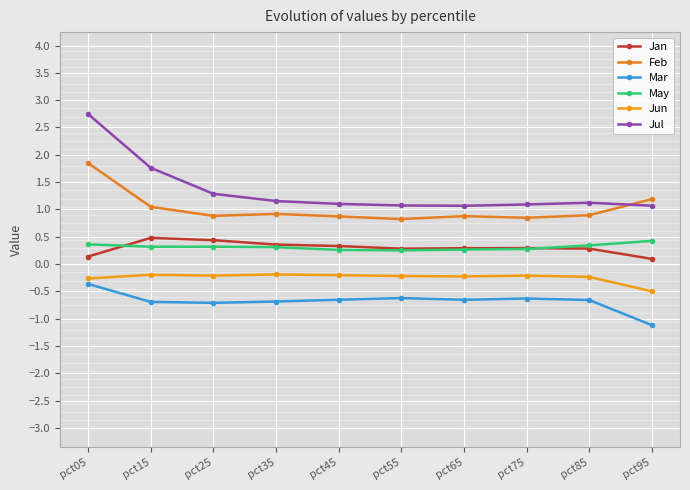

Does the chart display data point markers on the line(s)?

Yes